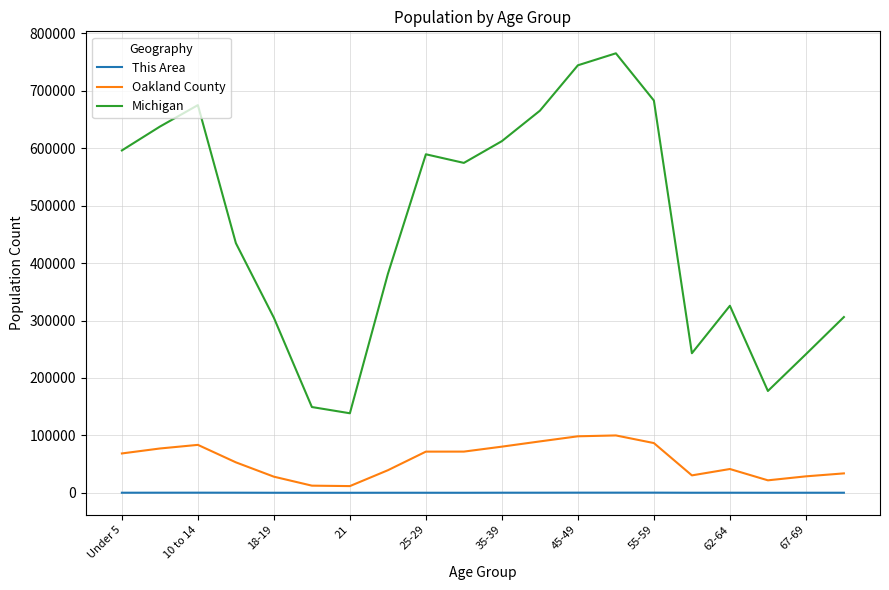

True or false: This Area and Oakland County cross at least once.

False